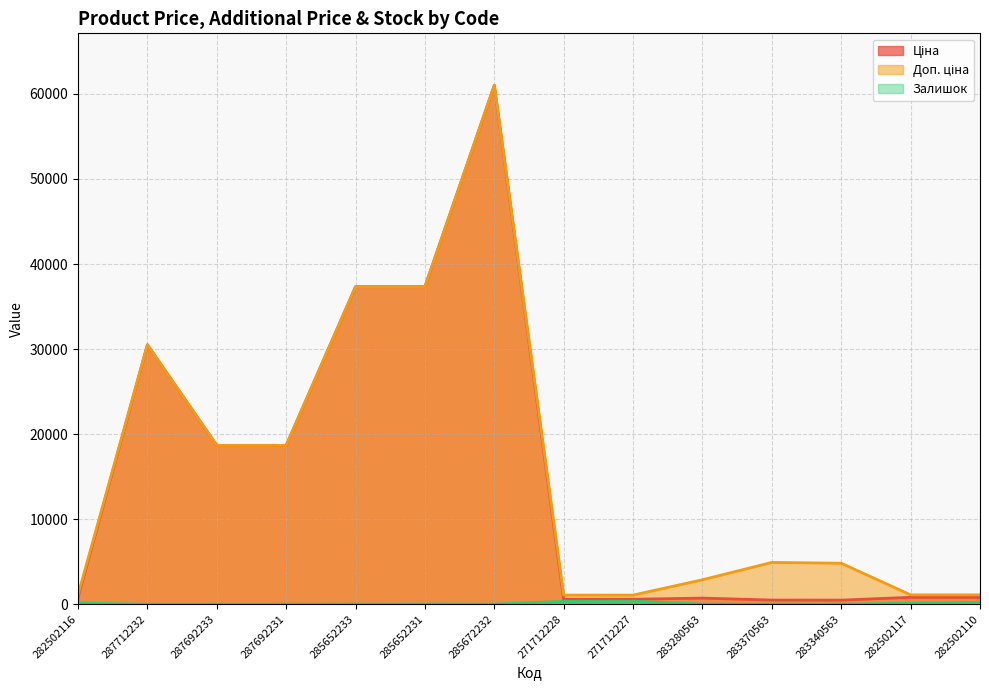

The Доп. ціна series shows 1101.8 at 282502110. True or false?

True